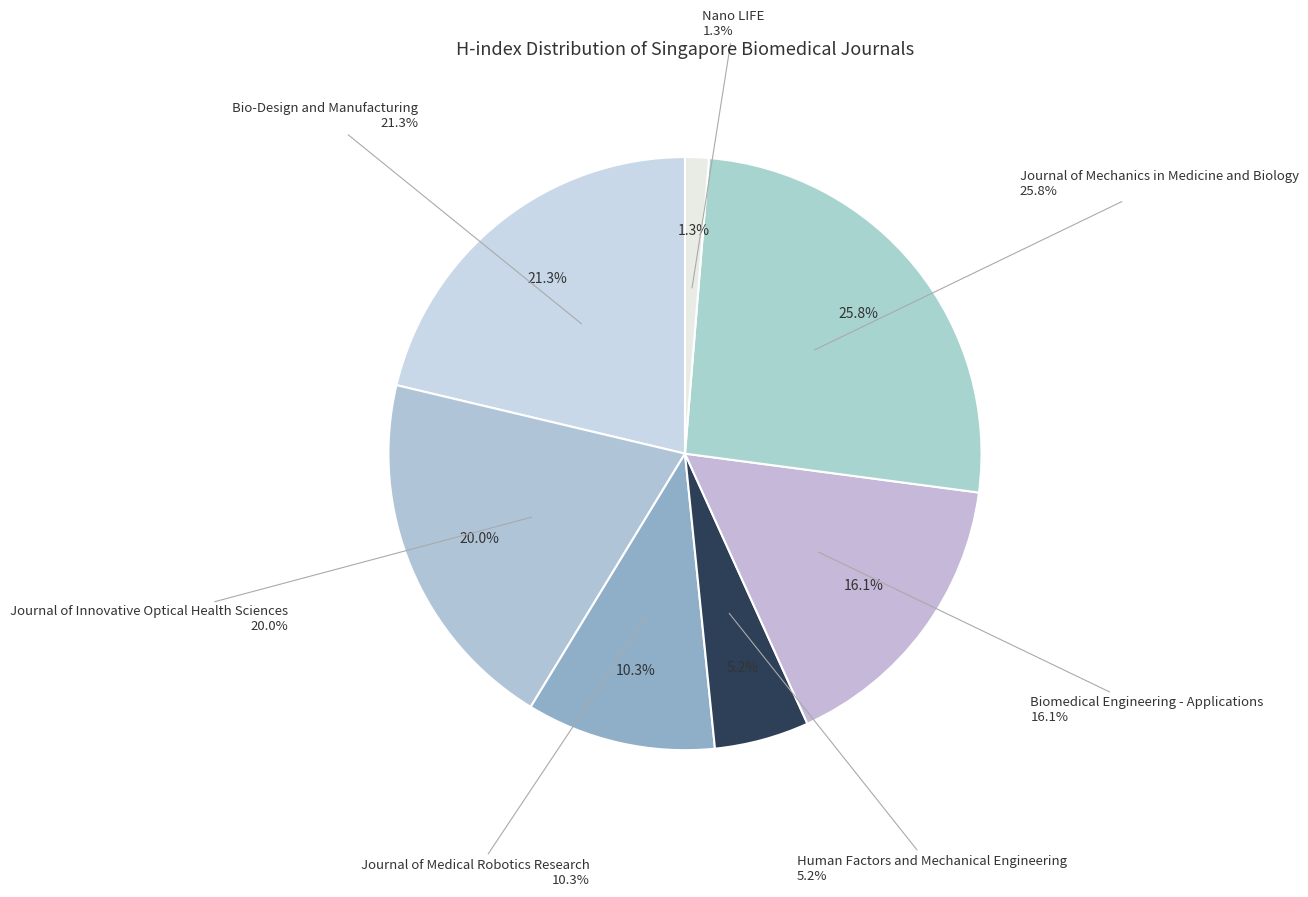

To the nearest percent, what is the difference between the Journal of Innovative Optical Health Sciences and Bio-Design and Manufacturing slice percentages?

1%